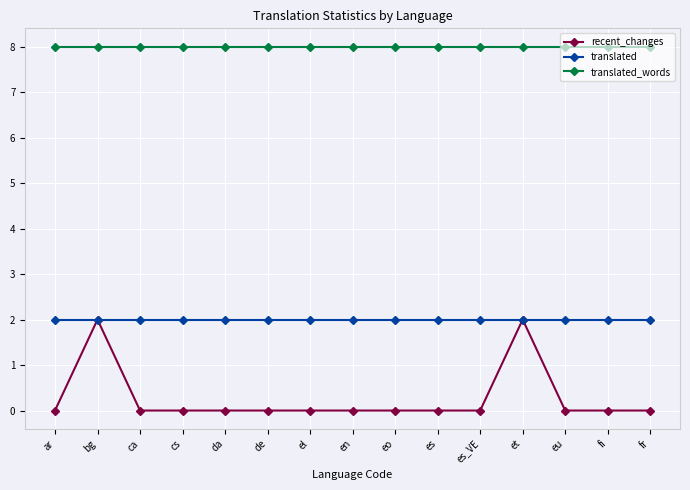

Reading left to right, what are all the values shown in this chart?

recent_changes: ar=0	bg=2	ca=0	cs=0	da=0	de=0	el=0	en=0	eo=0	es=0	es_VE=0	et=2	eu=0	fi=0	fr=0
translated: ar=2	bg=2	ca=2	cs=2	da=2	de=2	el=2	en=2	eo=2	es=2	es_VE=2	et=2	eu=2	fi=2	fr=2
translated_words: ar=8	bg=8	ca=8	cs=8	da=8	de=8	el=8	en=8	eo=8	es=8	es_VE=8	et=8	eu=8	fi=8	fr=8